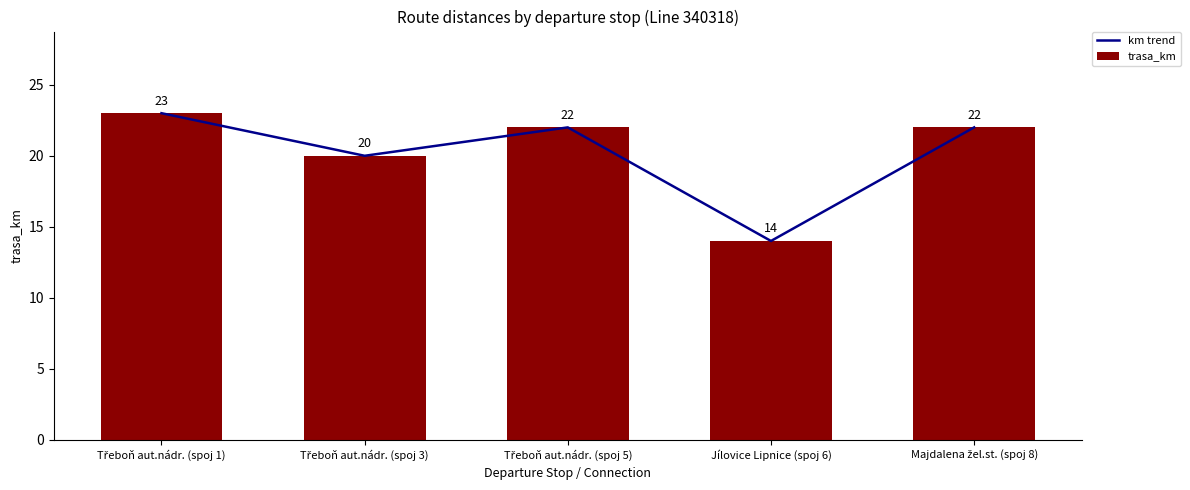

What is the minimum value for km trend?

14